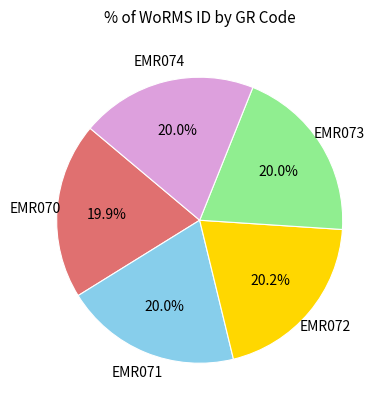

Is the sum of EMR071 and EMR070 greater than half?

No